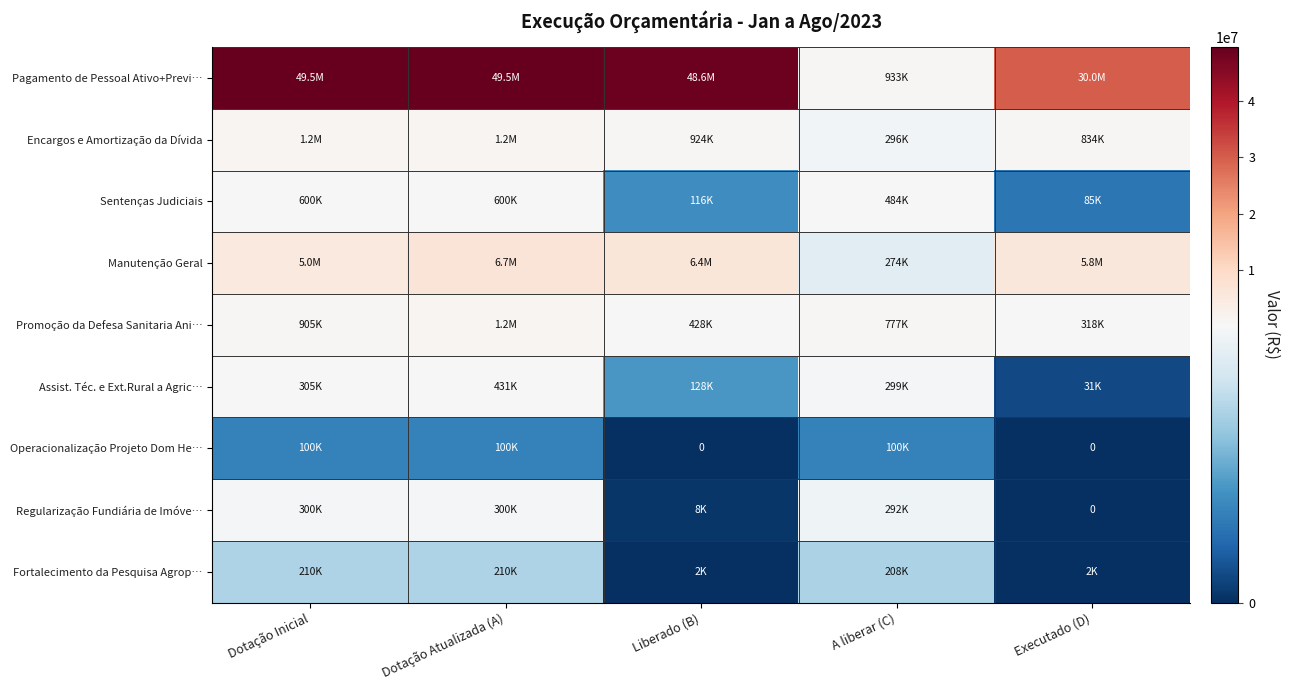

At which label does Fortalecimento da Pesquisa Agrop… reach its peak?

Dotação Inicial